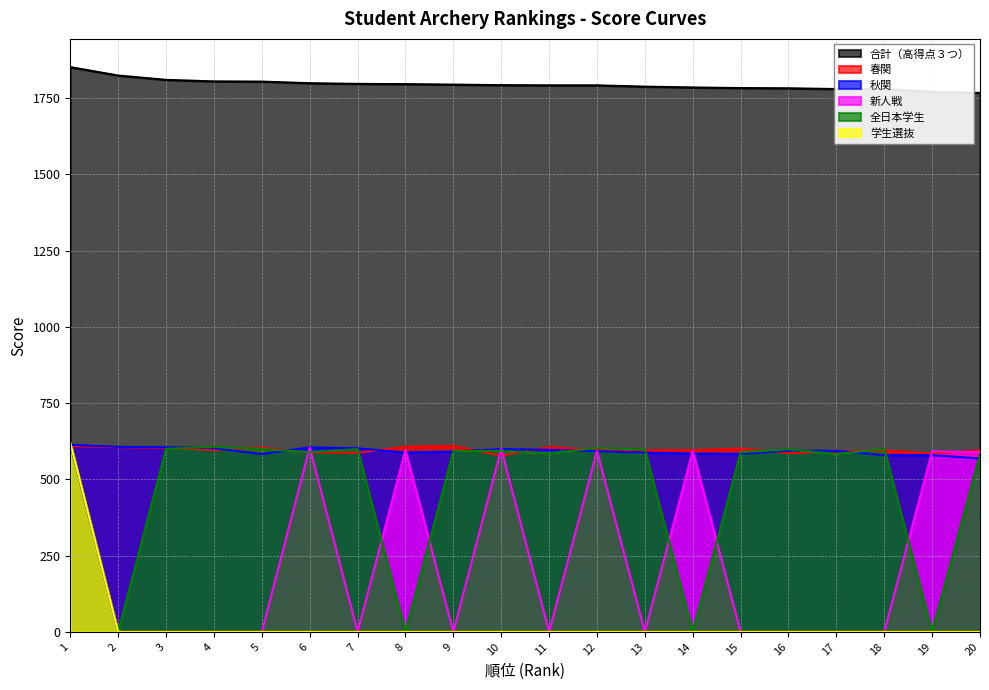

At which label does 新人戦 reach its peak?

1